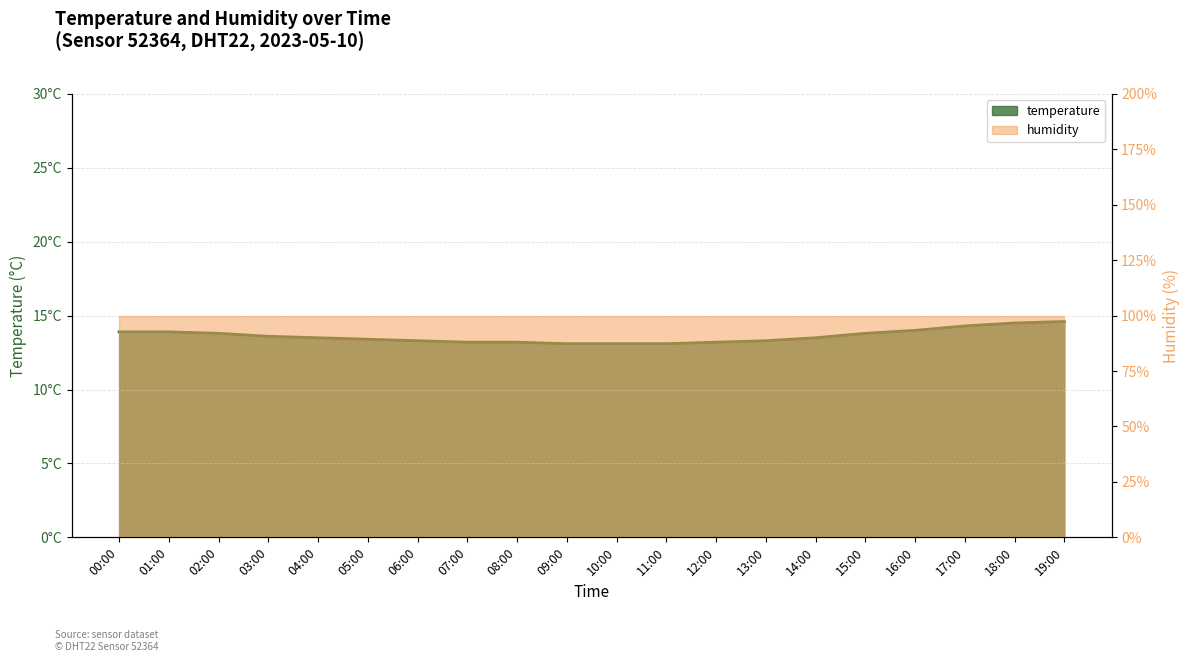

Which has a higher value, 16:00 or 12:00?

16:00